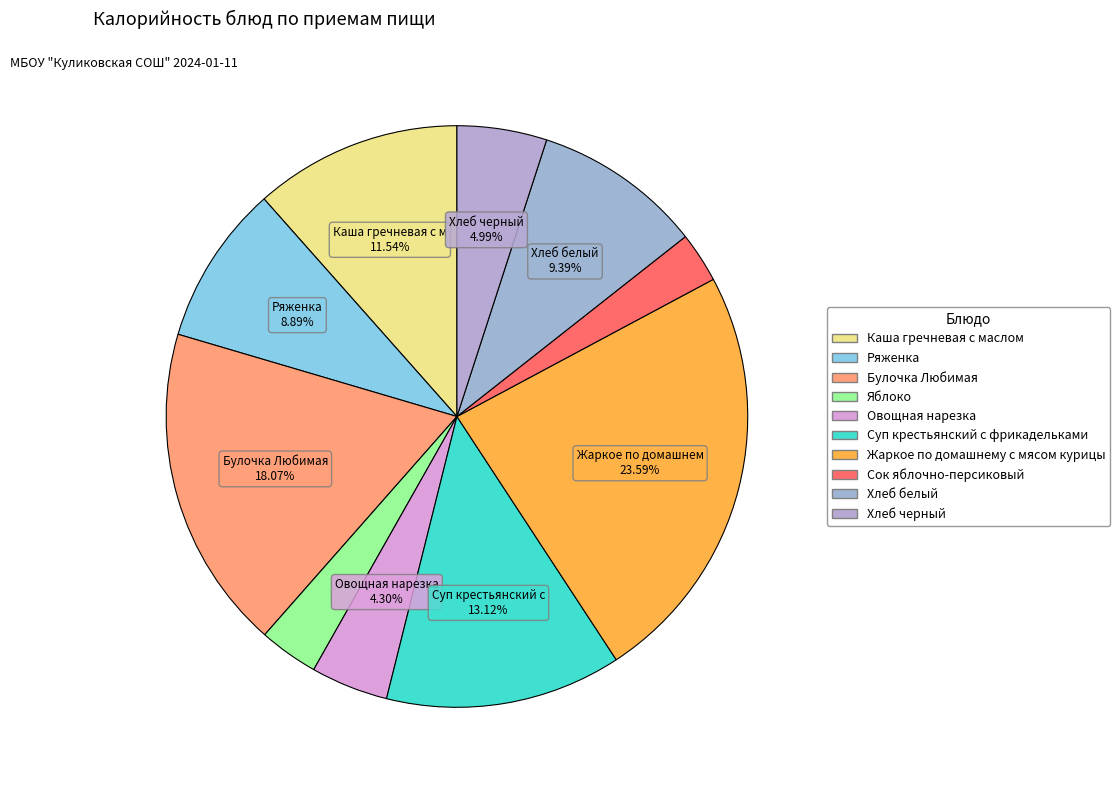

Do Булочка Любимая and Ряженка together represent more than half of the pie?

No